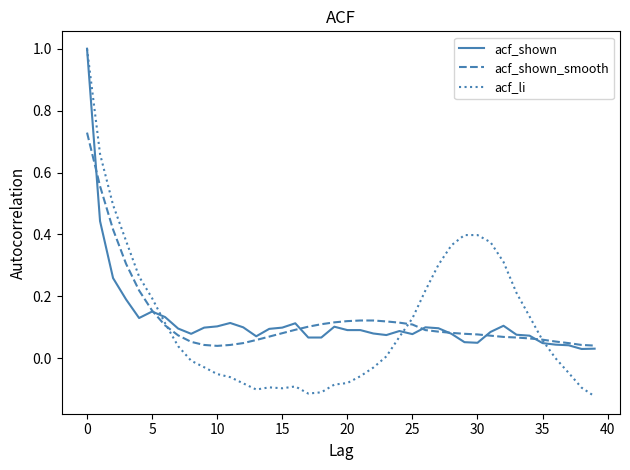

Which series has the widest spread of values?

acf_li